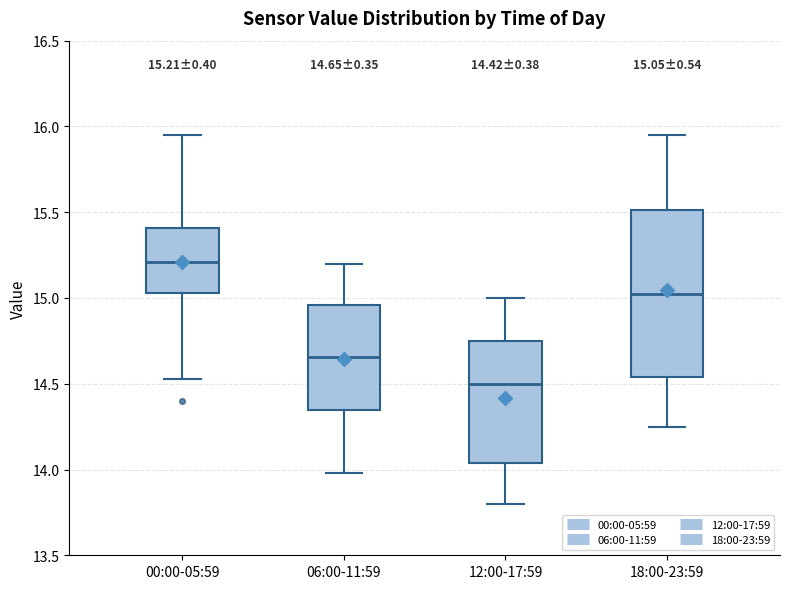

Which box's median line is the lowest?

12:00-17:59